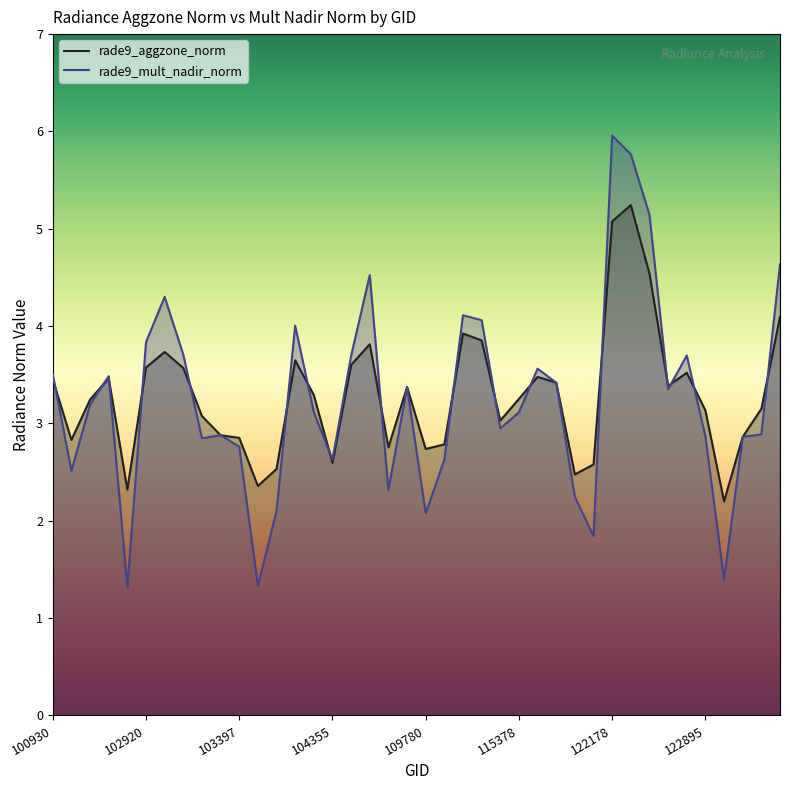

Where is rade9_aggzone_norm nearest to the value 3?

115265